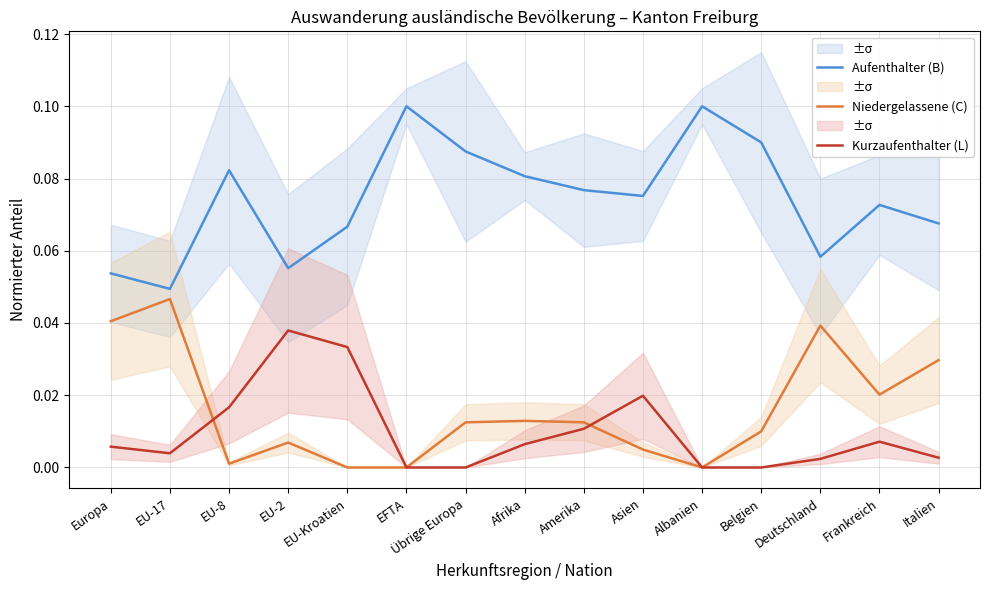

True or false: Niedergelassene (C) has a value of 0.0 at EU-8.

True